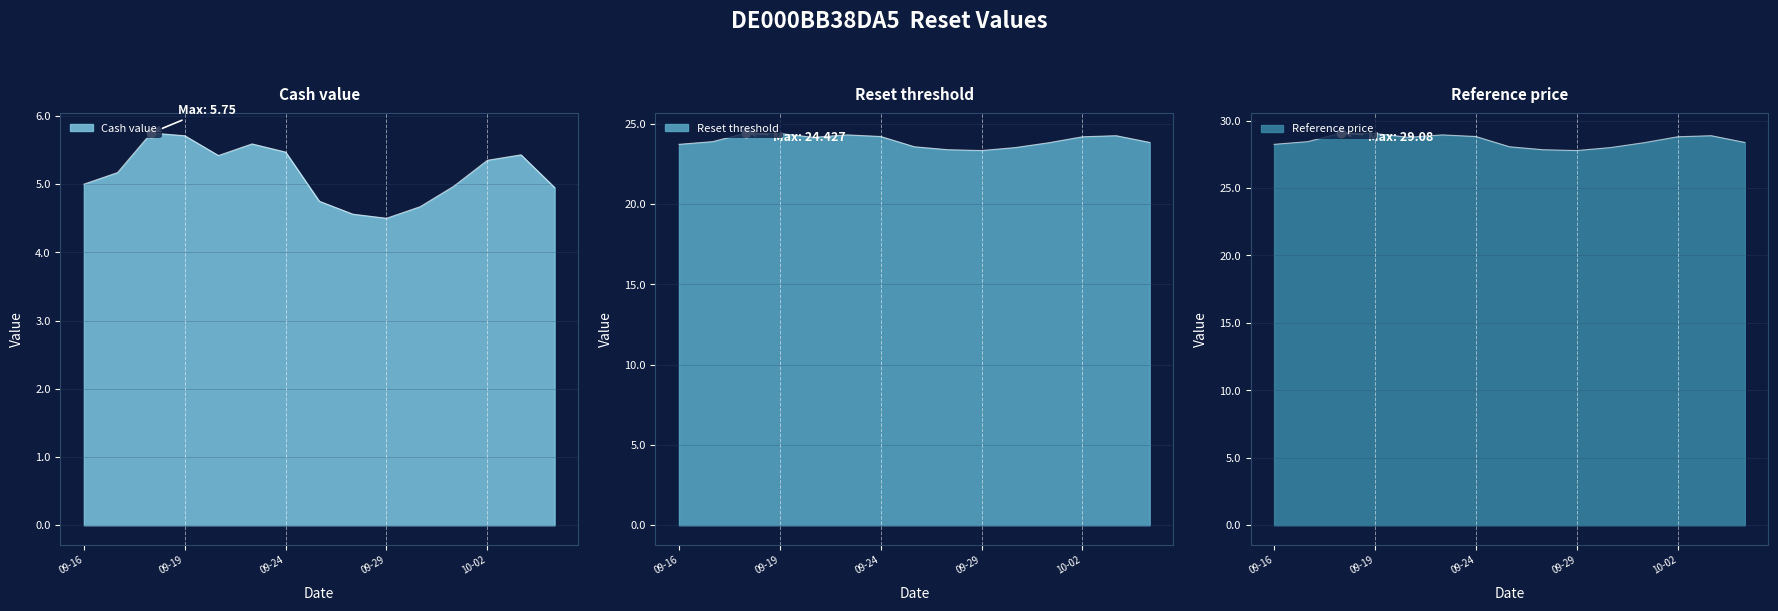

Where is the first local minimum for Reference price?

2025-09-22